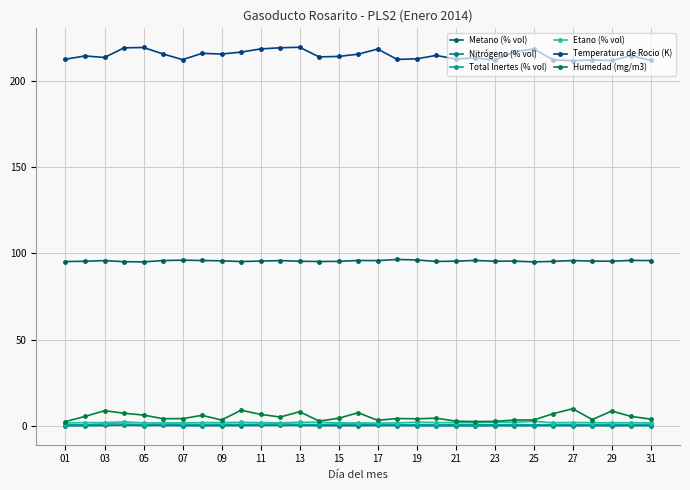

How many lines are shown in the chart?

6